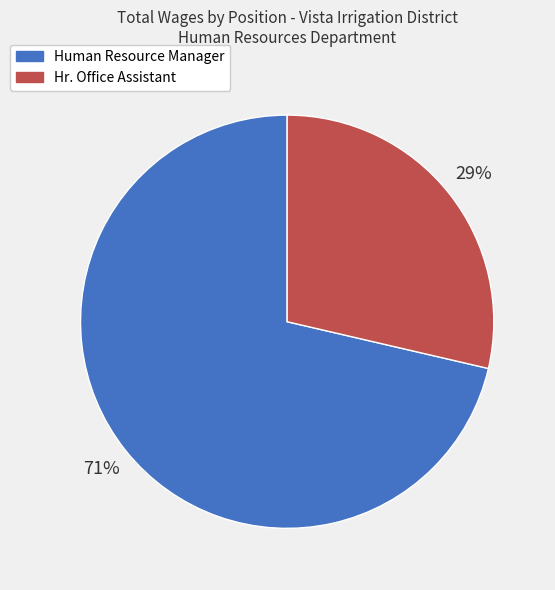

To the nearest percent, what is the average slice percentage?

50%